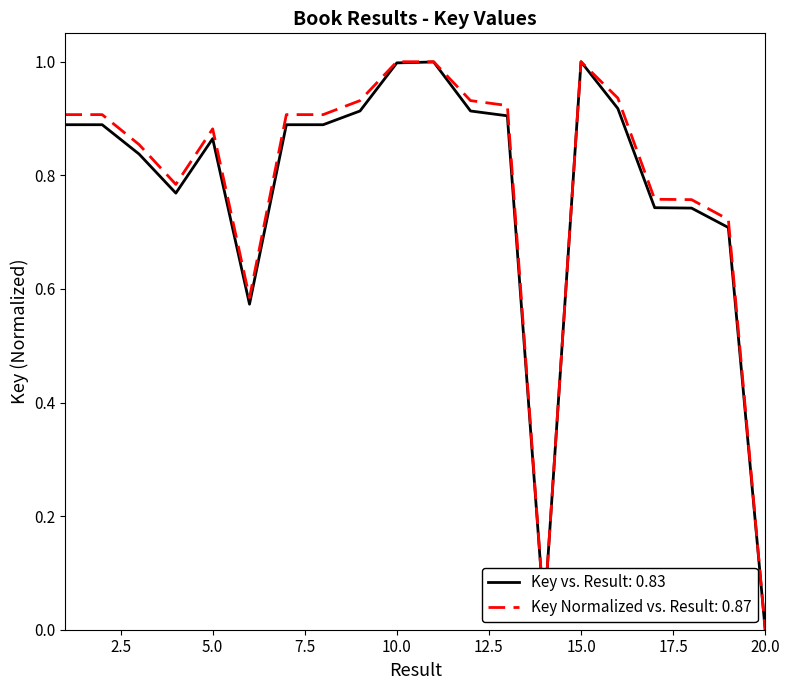

What is the greatest value displayed?

1.0